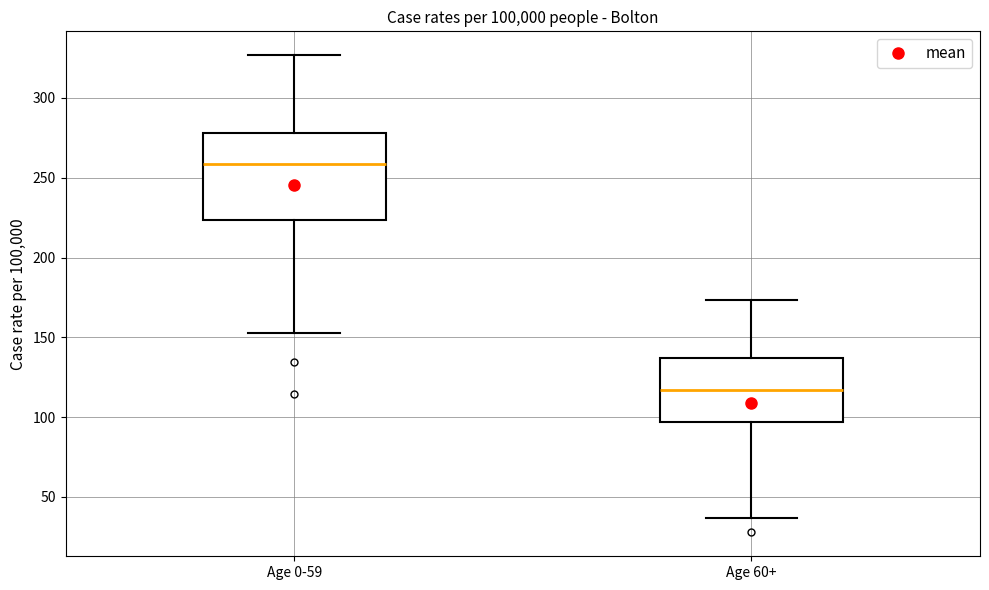

Which box is the tallest, from its lower edge to its upper edge?

Age 0-59